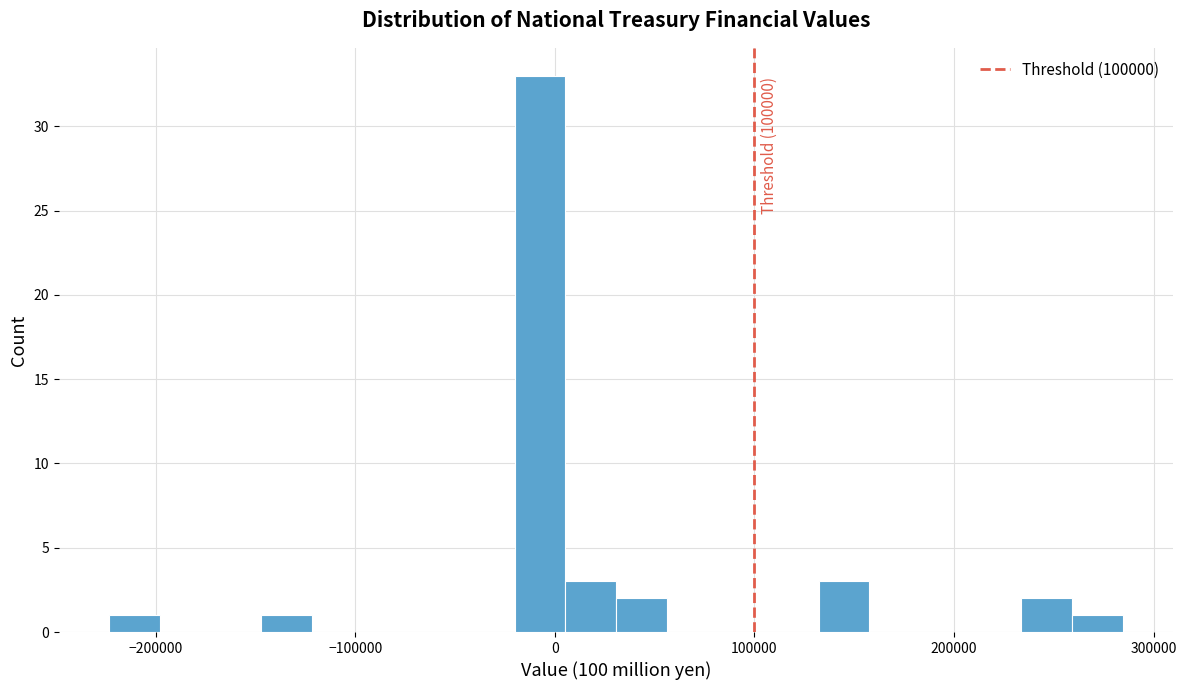

Around what value on the x-axis is the tallest bar? Give the approximate position of its centre, as read against the axis.

-10000